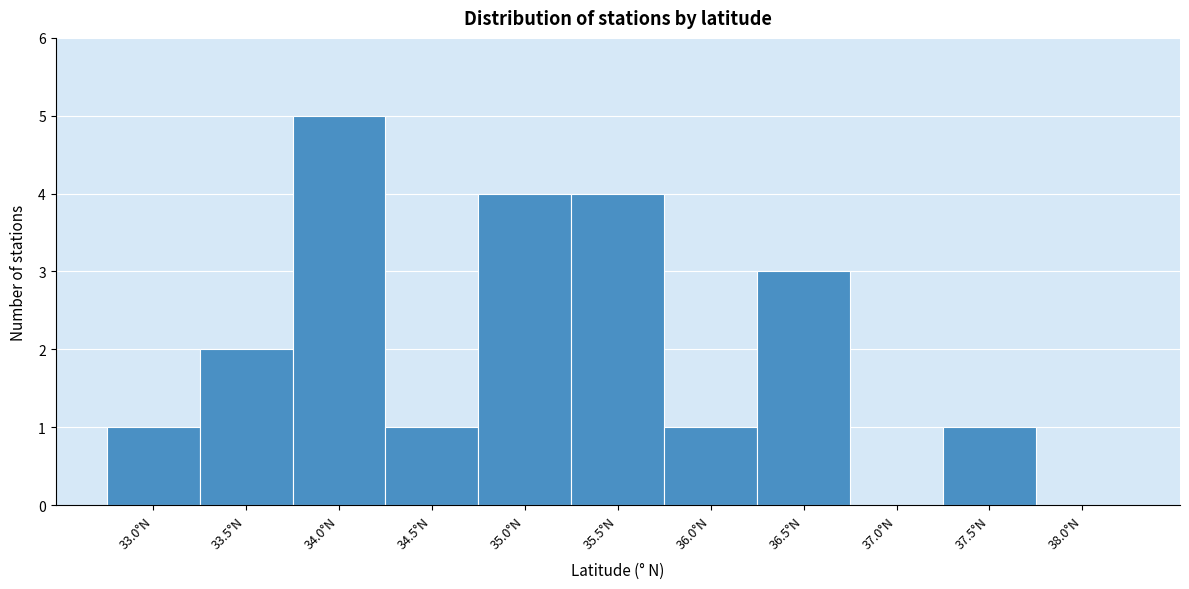

Reading left to right, extract all data points from this chart.

33.0°N=1	33.5°N=2	34.0°N=5	34.5°N=1	35.0°N=4	35.5°N=4	36.0°N=1	36.5°N=3	37.0°N=0	37.5°N=1	38.0°N=0